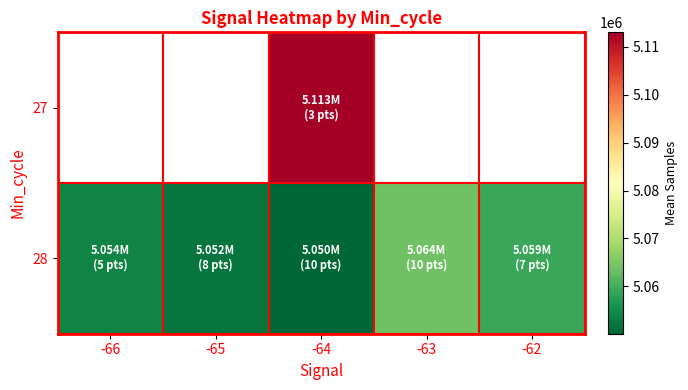

Which series has the largest range (max minus min)?

28